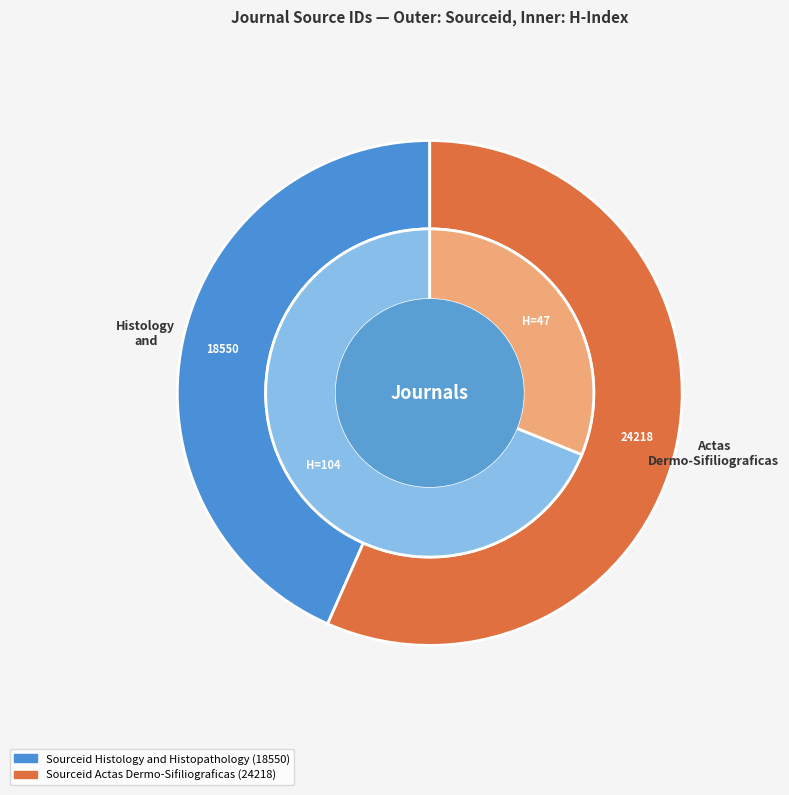

The Histology and Histopathology slice represents 37% of the pie. True or false?

False